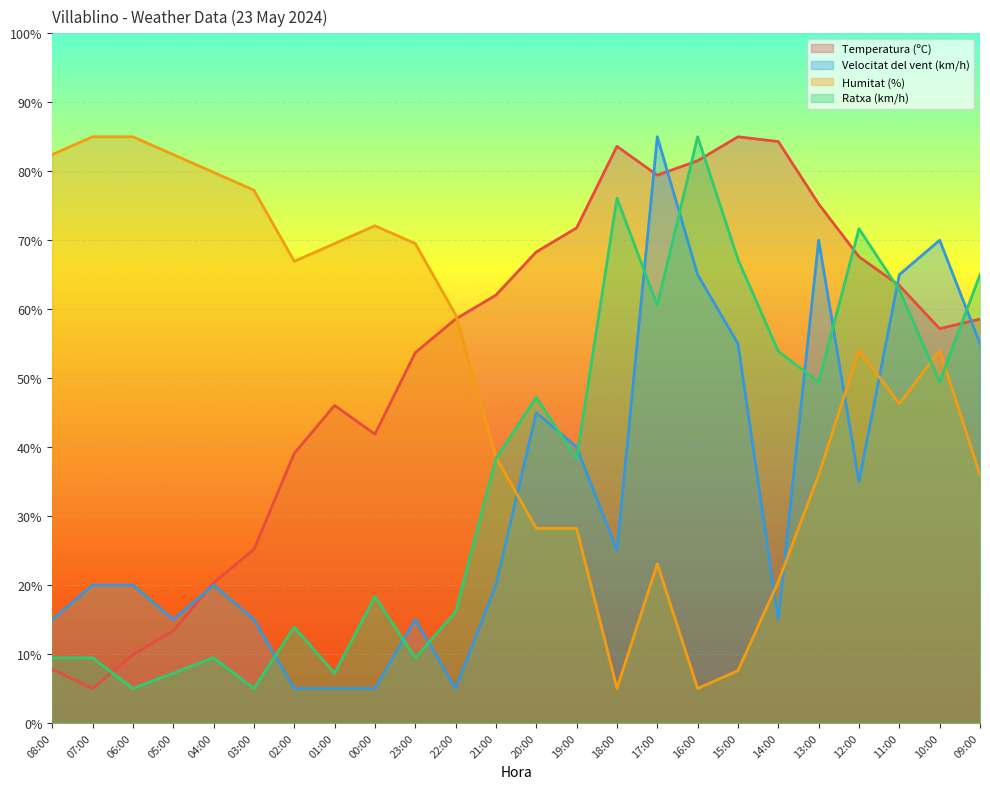

List the series in order of their peak value, lowest first.

Temperatura (ºC), Velocitat del vent (km/h), Humitat (%), Ratxa (km/h)